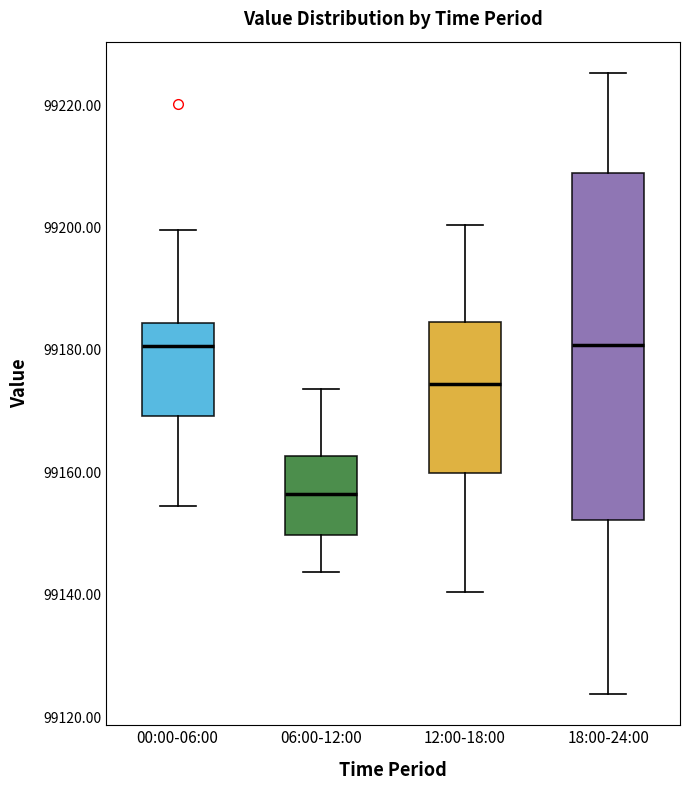

Which box has the lowest median line?

06:00-12:00